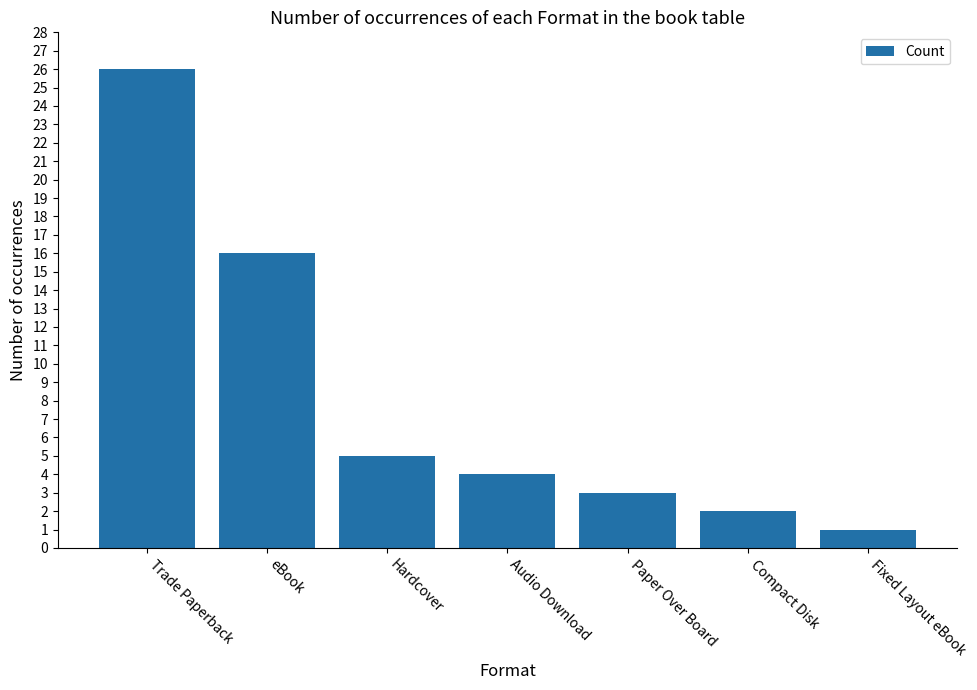

What is the difference between the values at Paper Over Board and Compact Disk?

1